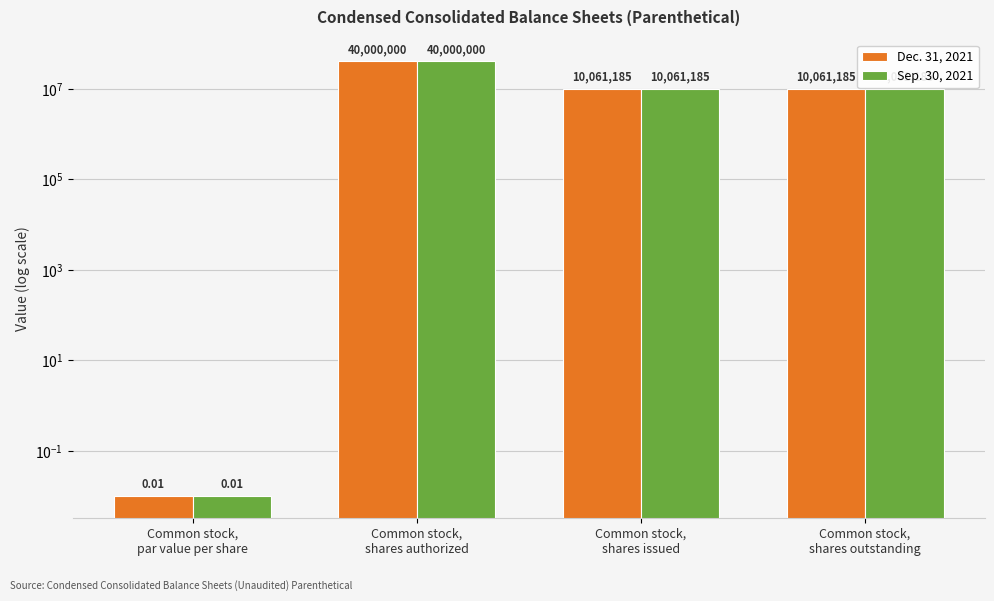

List the labels in order of Sep. 30, 2021 value, largest first.

Common stock,
shares authorized, Common stock,
shares issued, Common stock,
shares outstanding, Common stock,
par value per share